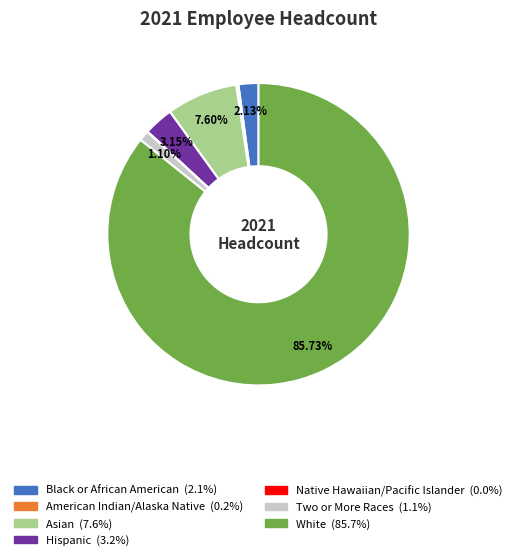

Which category has the biggest portion of the pie?

White